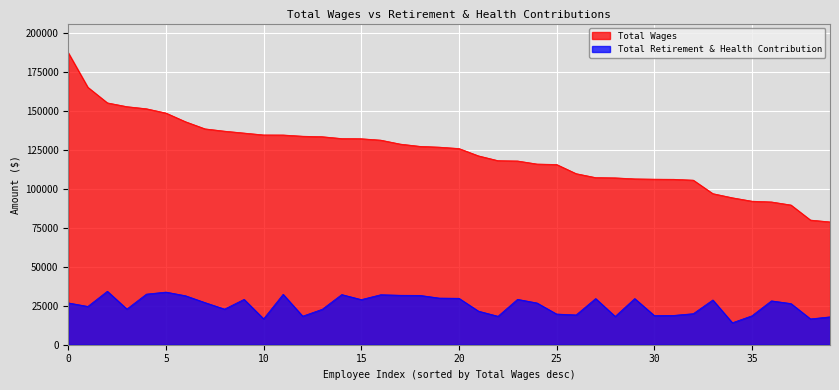

True or false: Total Retirement & Health Contribution has a value of 4845 at 105543.

False